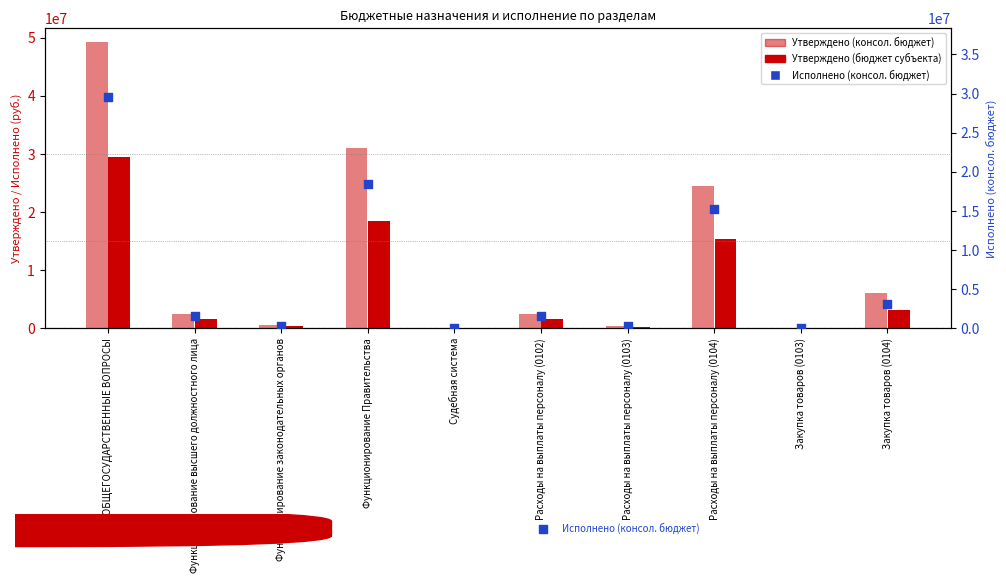

Which series has the largest Y range (max minus min)?

Утверждено (консол. бюджет)